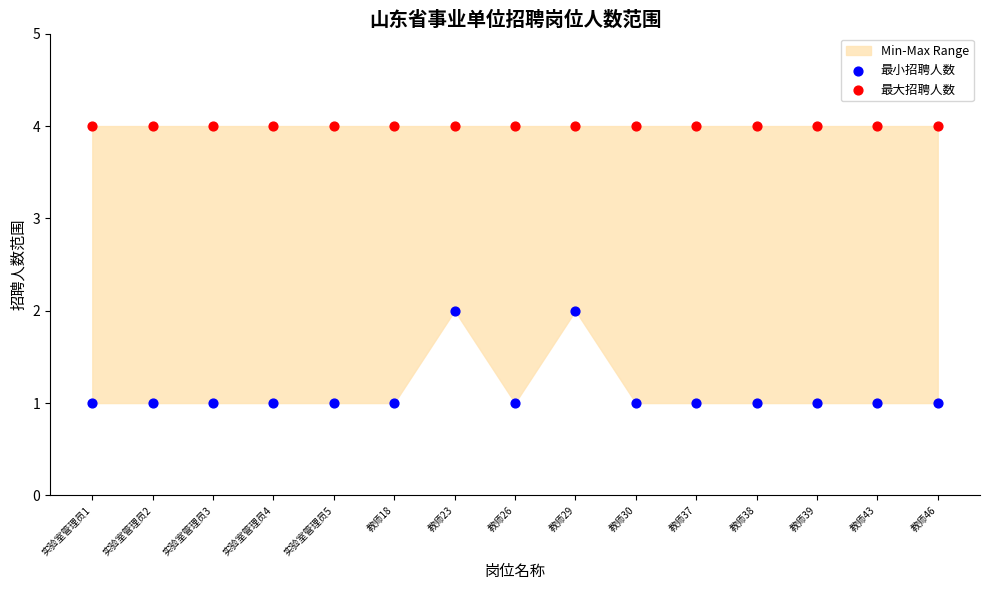

Which series contains the highest Y value?

最大招聘人数